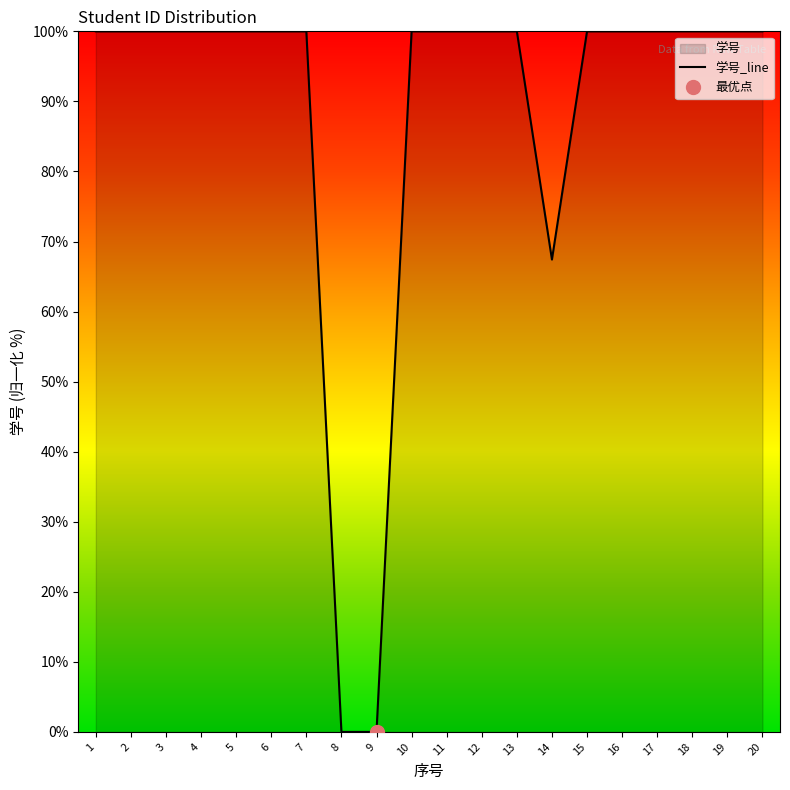

How many interior local peaks (higher than both neighbors) does the data have?

7